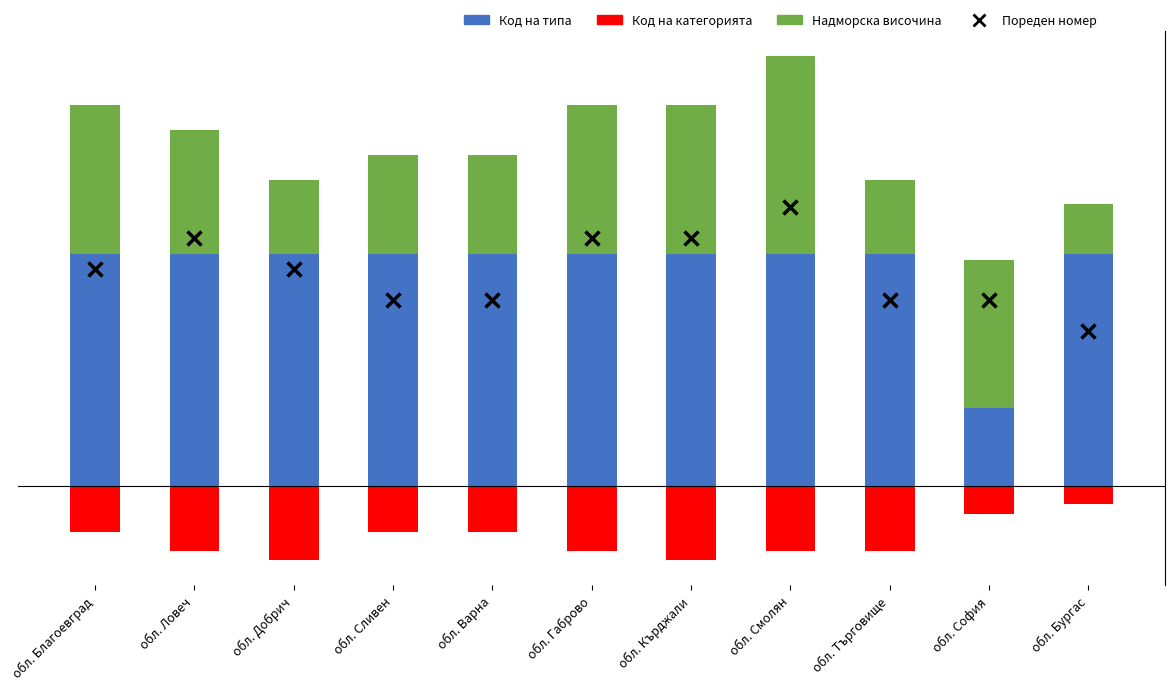

Is the value of Надморска височина at обл. Бургас greater than the value of Код на категорията at обл. Габрово?

Yes